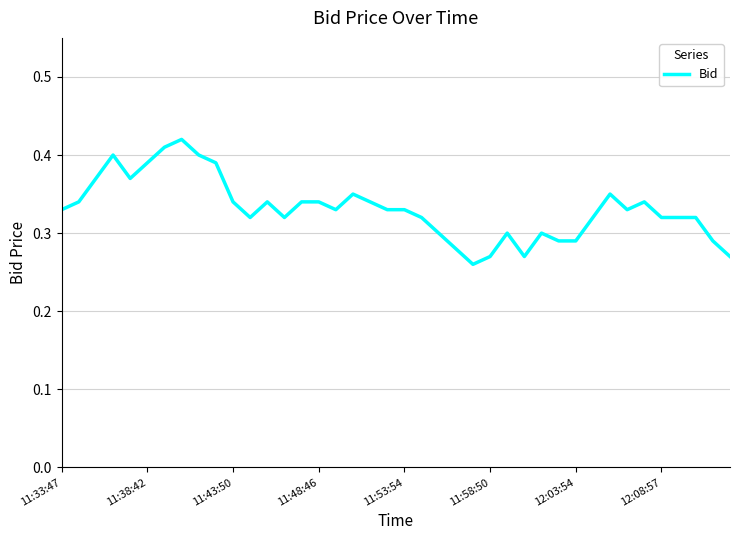

How many interior local peaks (higher than both neighbors) does the data have?

8